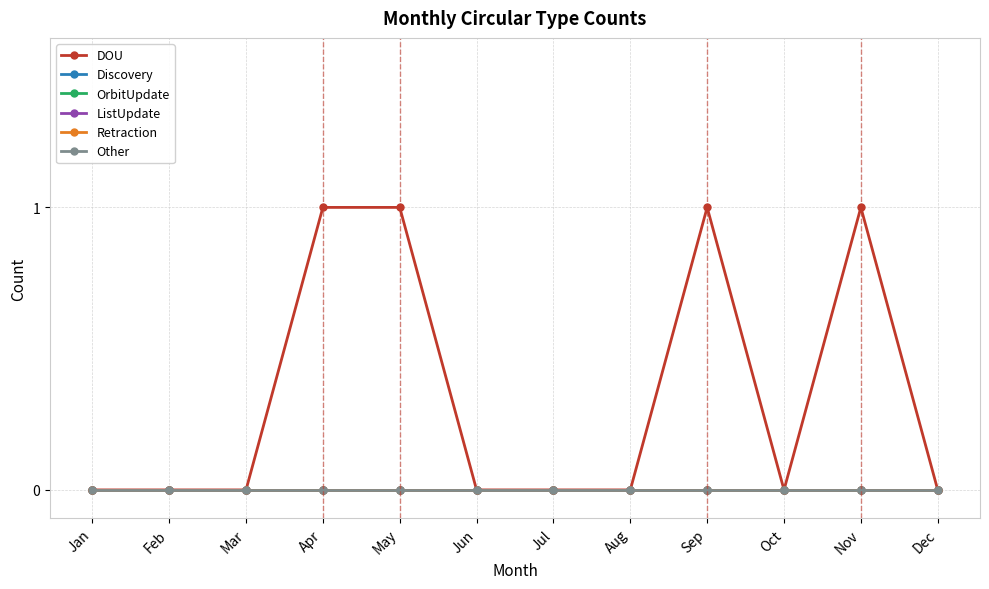

True or false: OrbitUpdate and Other cross at least once.

False